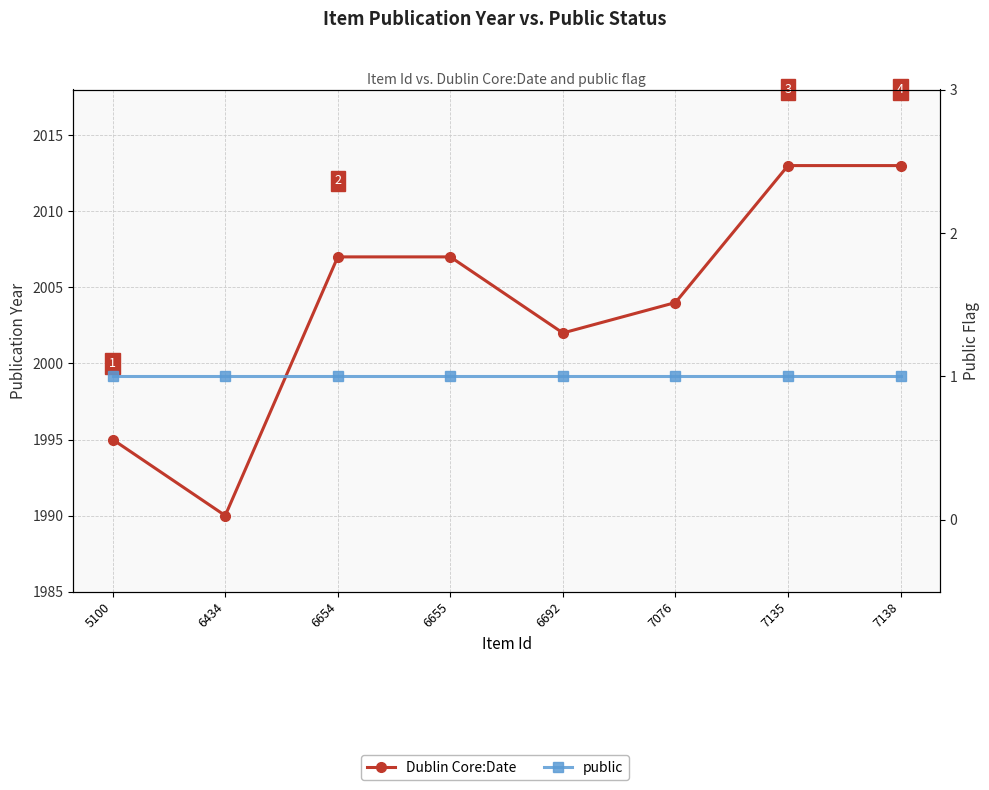

At which category is the sum across all series the highest?

7135